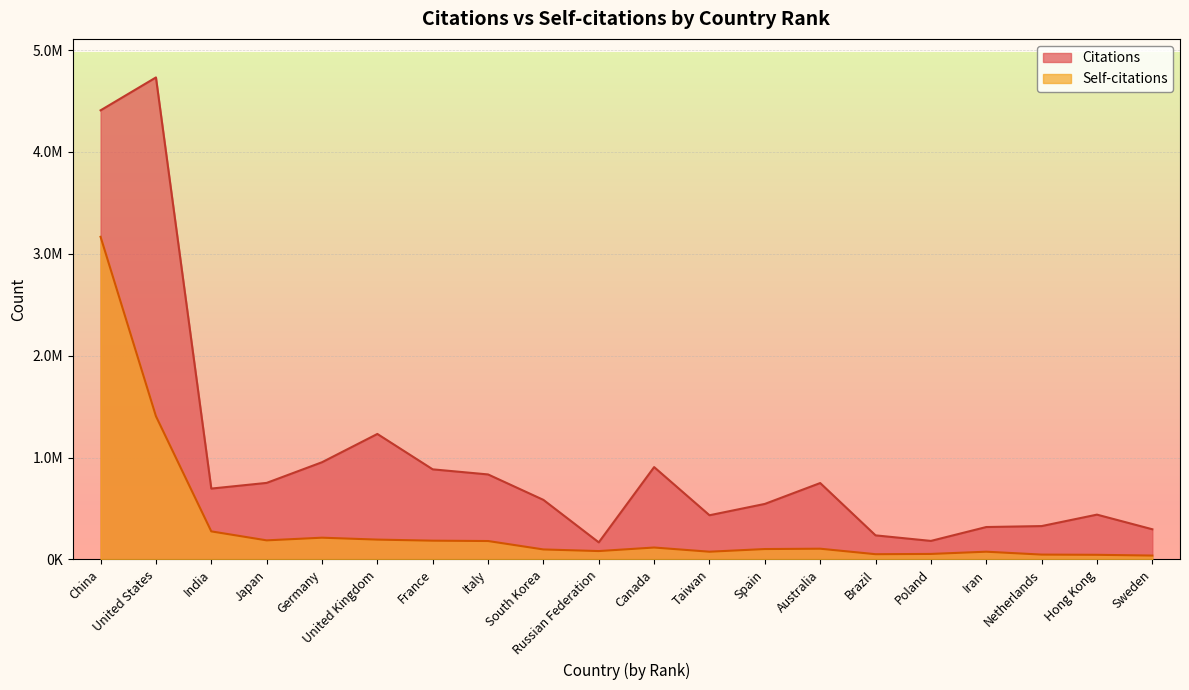

Which series changed the most between Spain and Brazil?

Citations